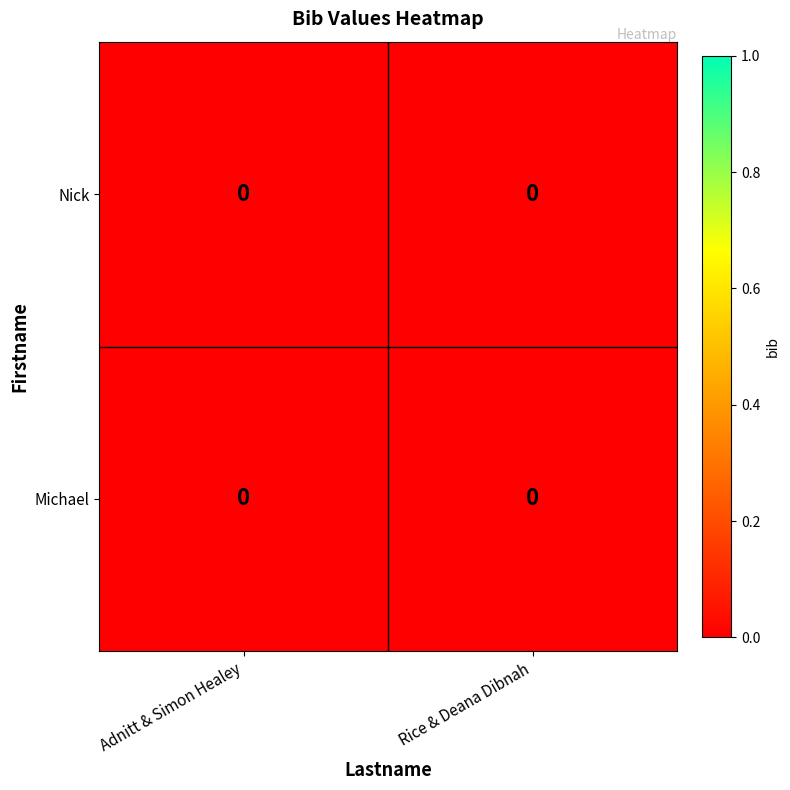

At which label is Nick closest to 0?

Adnitt & Simon Healey